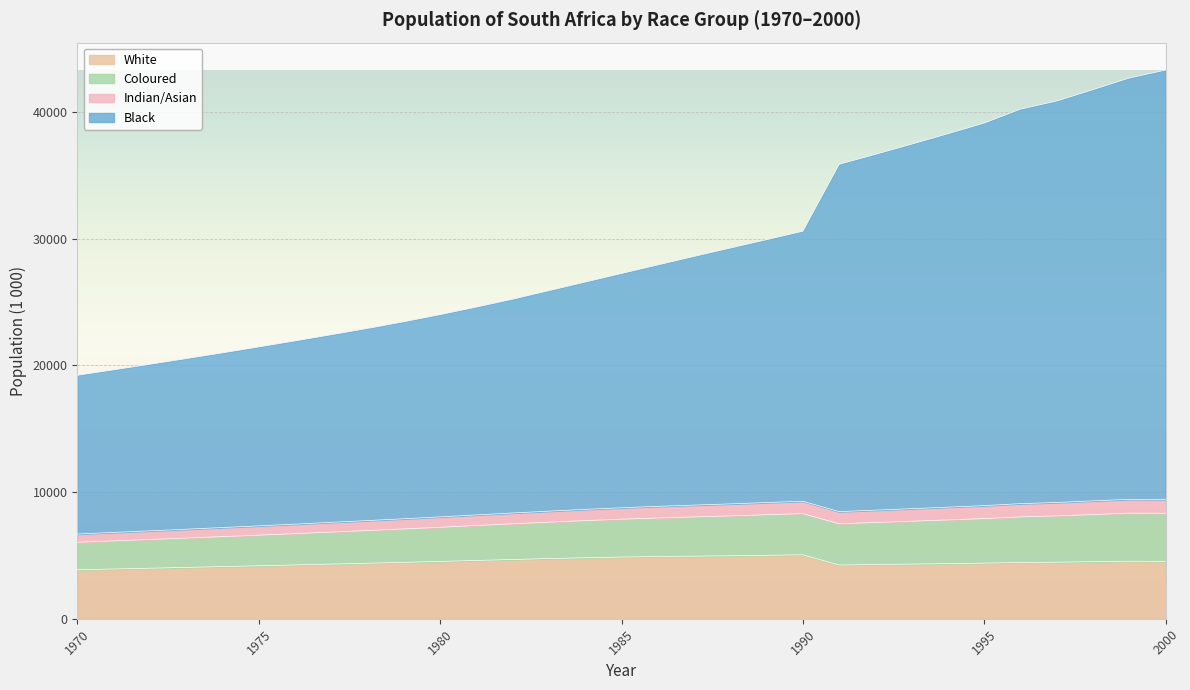

True or false: Black and White cross at least once.

False